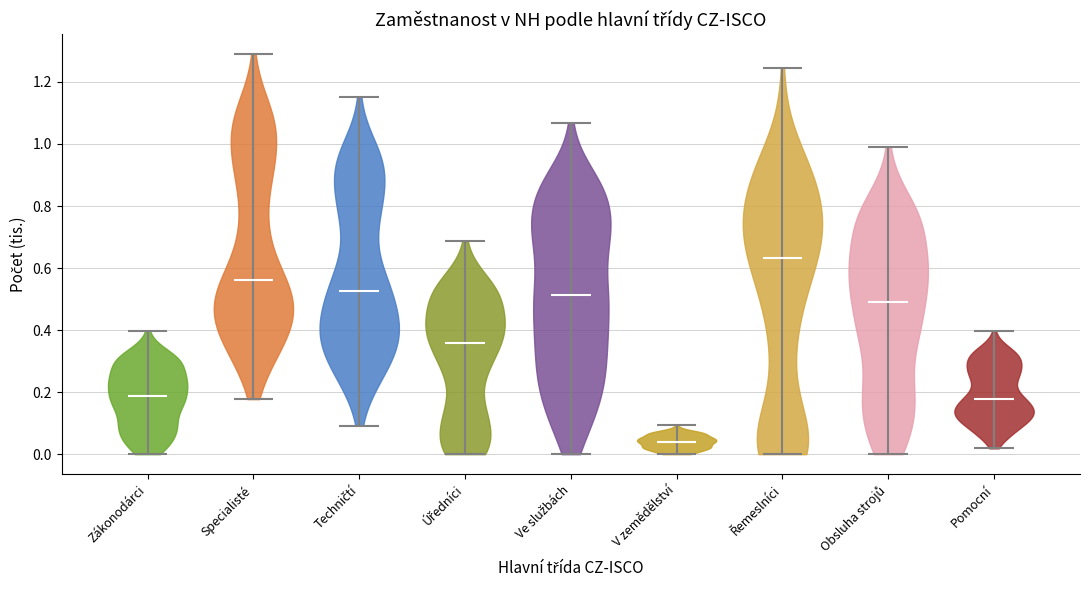

Reading left to right, read every violin against the y-axis: where its median line is, and the lowest and highest points it reaches. The values are not printed on the chart, so give them approximately, as read against the axis.

Zákonodárci: median line 0.18, lowest point 0.00, highest point 0.40
Specialisté: median line 0.56, lowest point 0.18, highest point 1.28
Techničtí: median line 0.52, lowest point 0.10, highest point 1.16
Úředníci: median line 0.36, lowest point 0.00, highest point 0.68
Ve službách: median line 0.52, lowest point 0.00, highest point 1.06
V zemědělství: median line 0.04, lowest point 0.00, highest point 0.10
Řemeslníci: median line 0.64, lowest point 0.00, highest point 1.24
Obsluha strojů: median line 0.48, lowest point 0.00, highest point 0.98
Pomocní: median line 0.18, lowest point 0.02, highest point 0.40